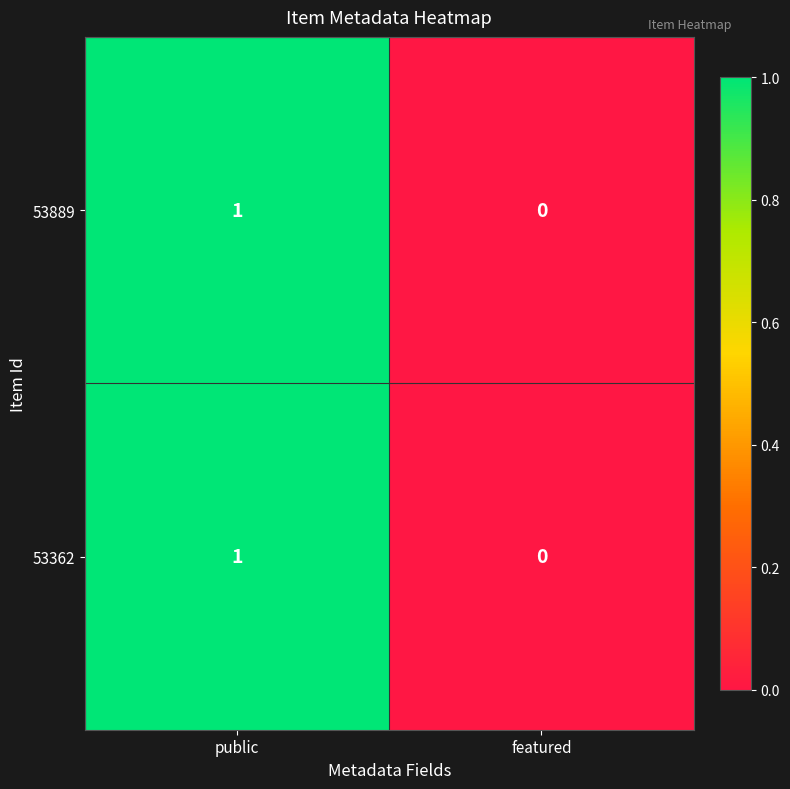

Reading left to right, list all the values displayed in this chart.

53889: 1	0
53362: 1	0